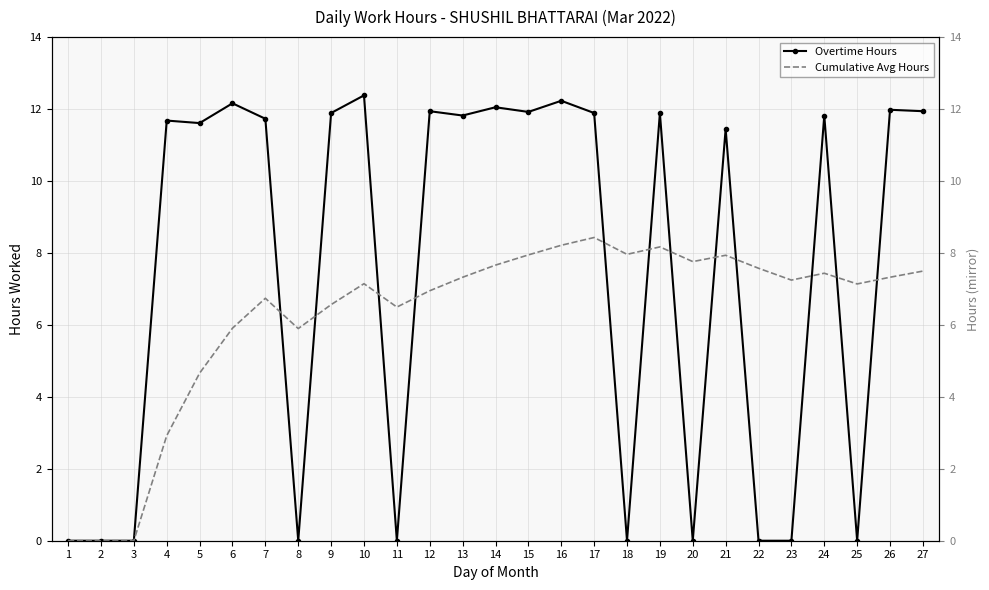

What is the sum of the Overtime Hours values at 14 and 19?

23.9